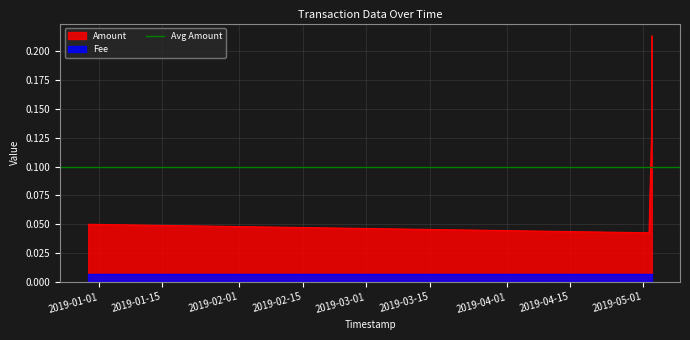

How many lines are shown in the chart?

1